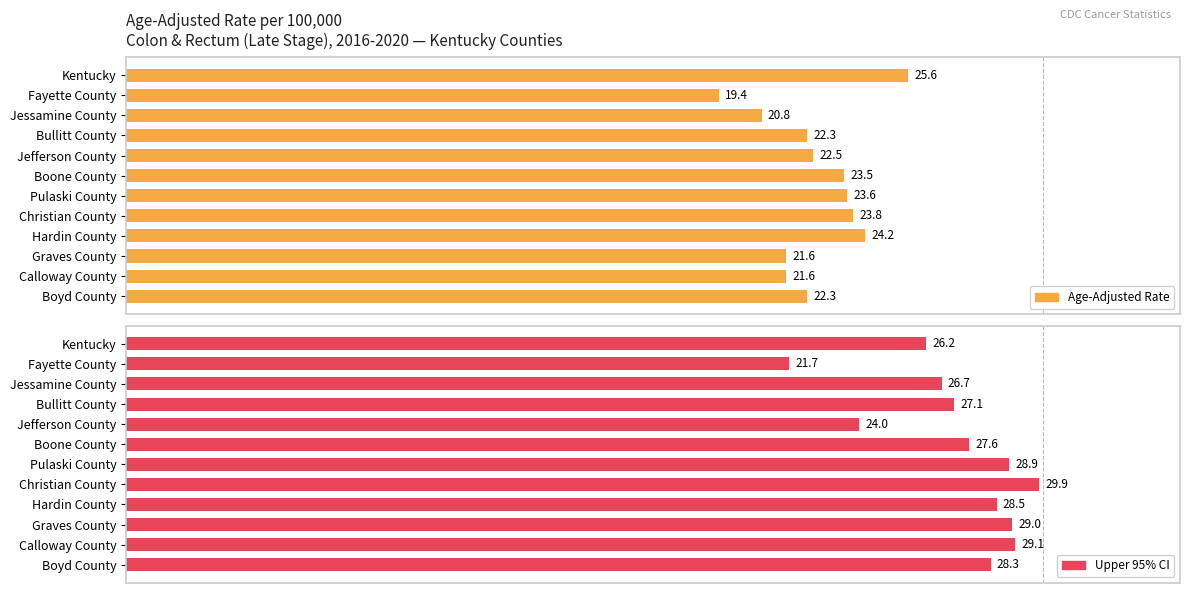

What is the value of the Upper 95% CI bar at the 6th from the left?

27.6